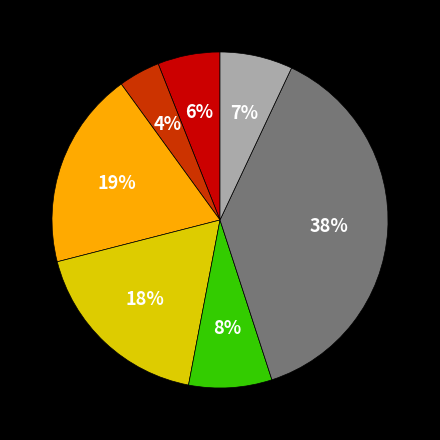

To the nearest percent, what is the difference between the largest and smallest slice percentages?

34%